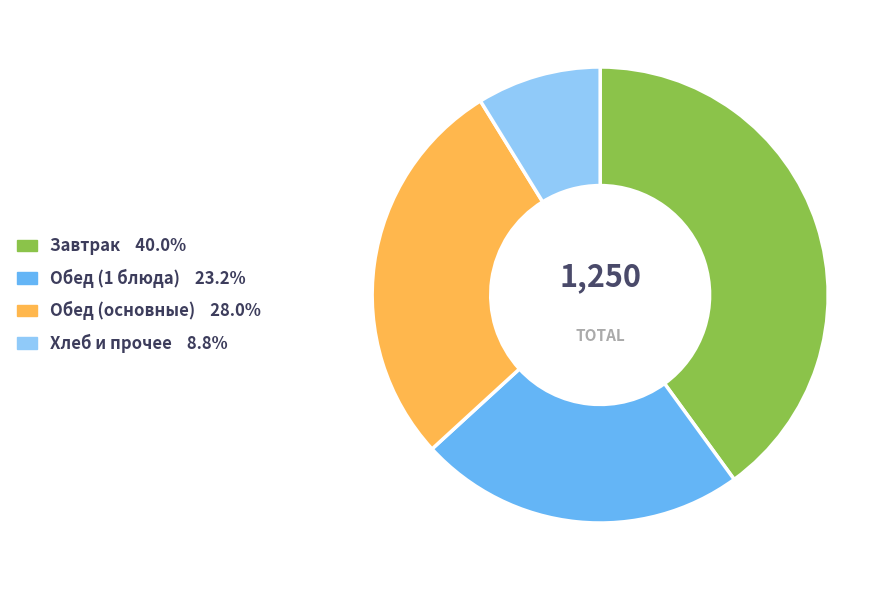

Is there any slice that represents more than half of the pie?

No